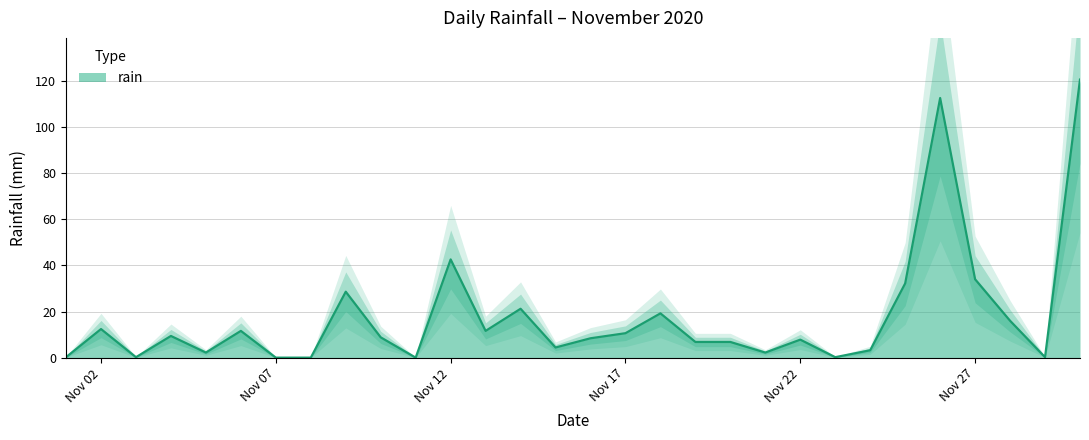

What is the highest value of the rain series?

120.6